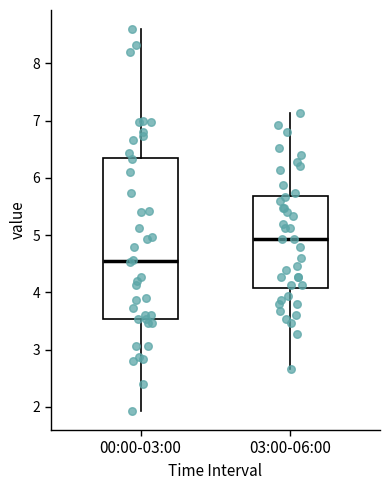

Reading left to right, read every box against the y-axis: the position of its median line, the range the box covers, and the ends of its whiskers. The values are not printed on the chart, so give them approximately, as read against the axis.

00:00-03:00: median 4.6, box 3.5 to 6.4, whiskers 1.9 to 8.6
03:00-06:00: median 4.9, box 4.1 to 5.7, whiskers 2.7 to 7.1